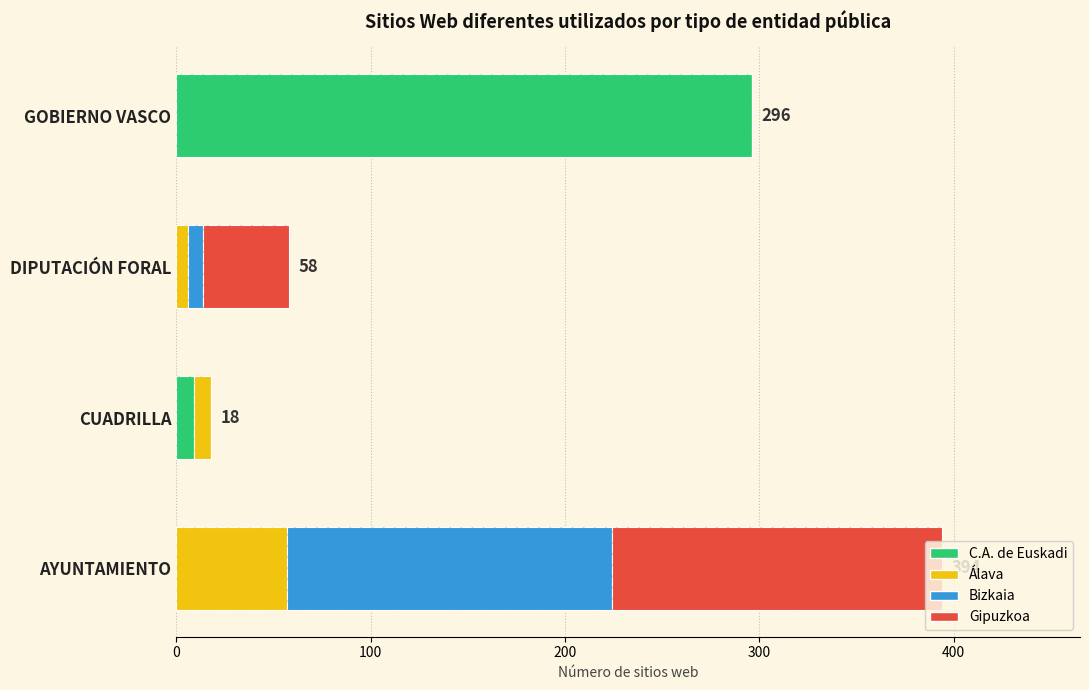

At how many categories does at least one series exceed 176?

1